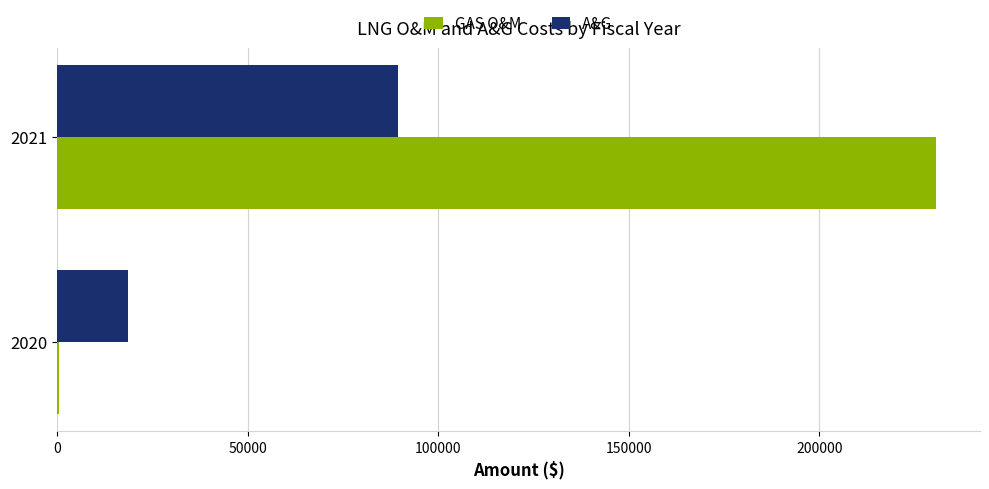

Which series changed the most between 2020 and 2021?

GAS O&M